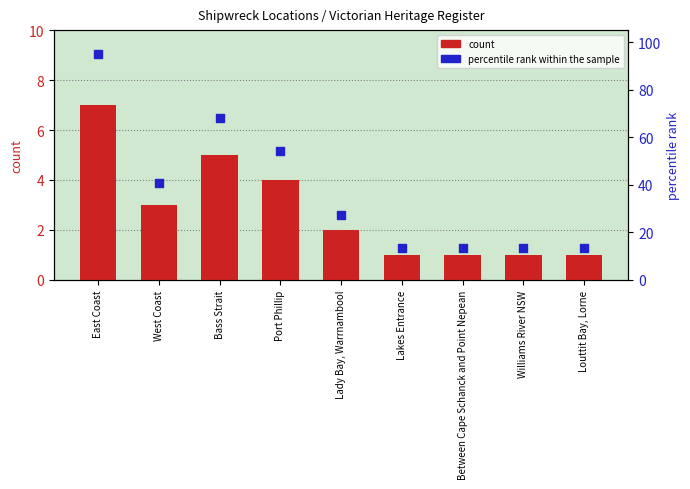

Is the value of percentile rank within the sample at Williams River NSW greater than the value of count at Louttit Bay, Lorne?

Yes